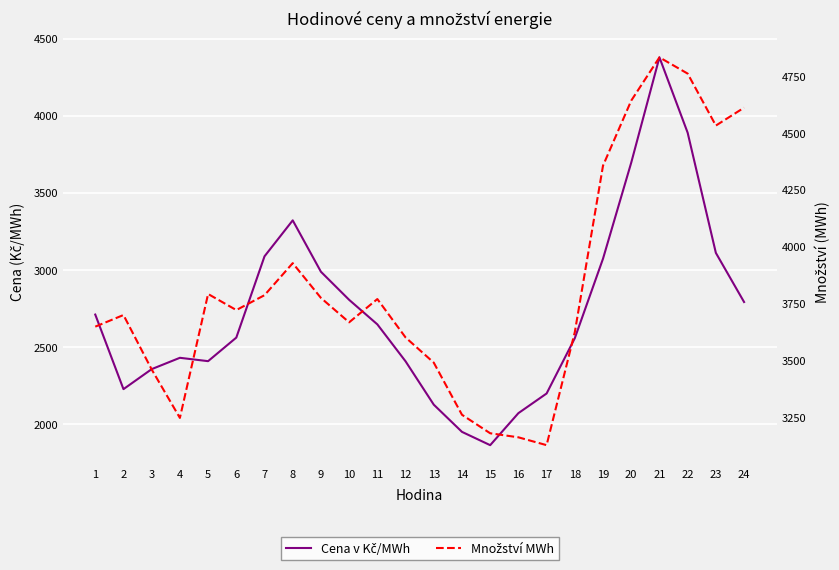

Between 15 and 21, which series saw the biggest shift?

Cena v Kč/MWh